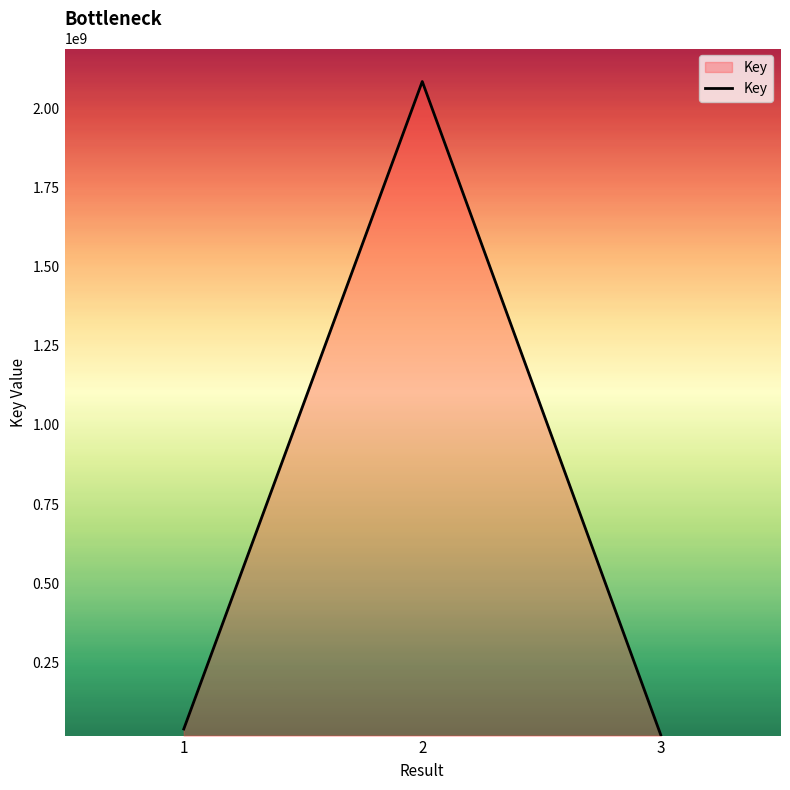

What is the maximum value shown in the chart?

2084541569